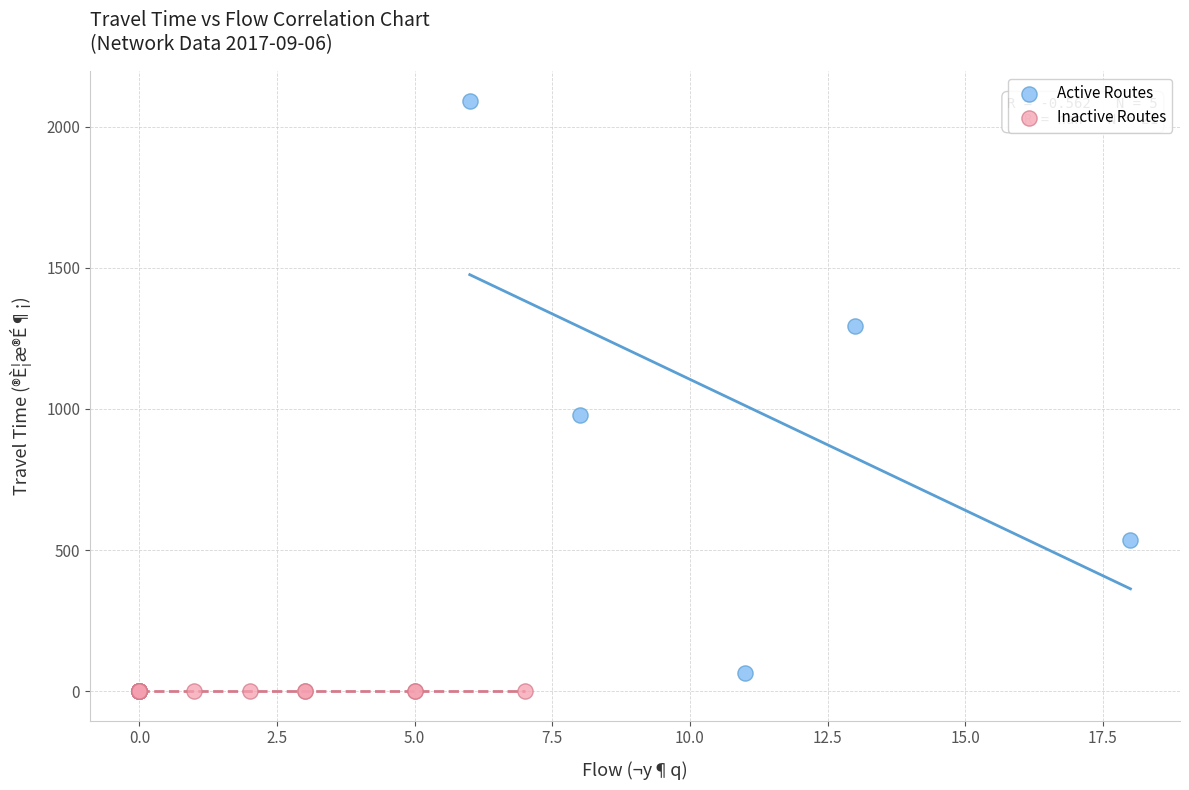

Which series reaches the maximum Y coordinate?

Active Routes